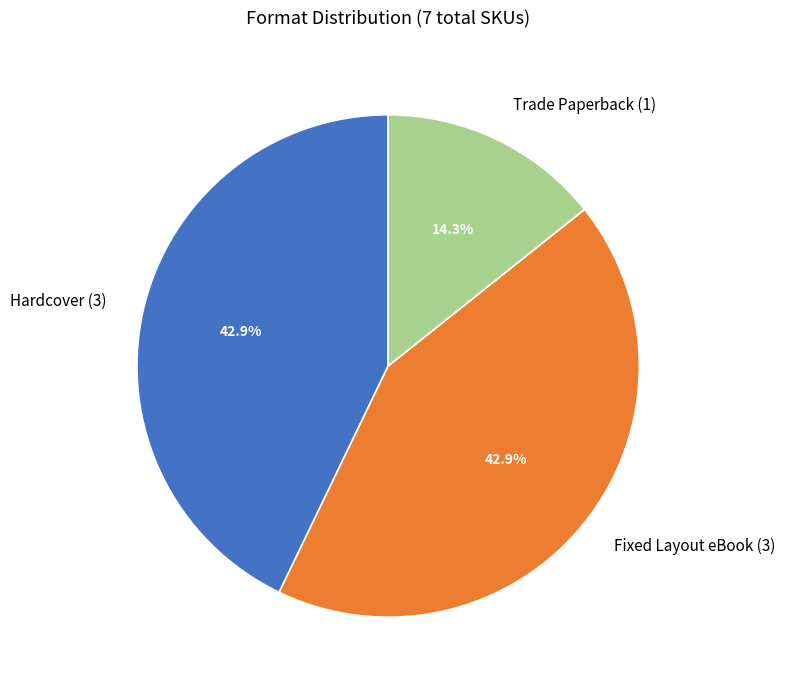

Is the sum of Trade Paperback (1) and Fixed Layout eBook (3) greater than half?

Yes